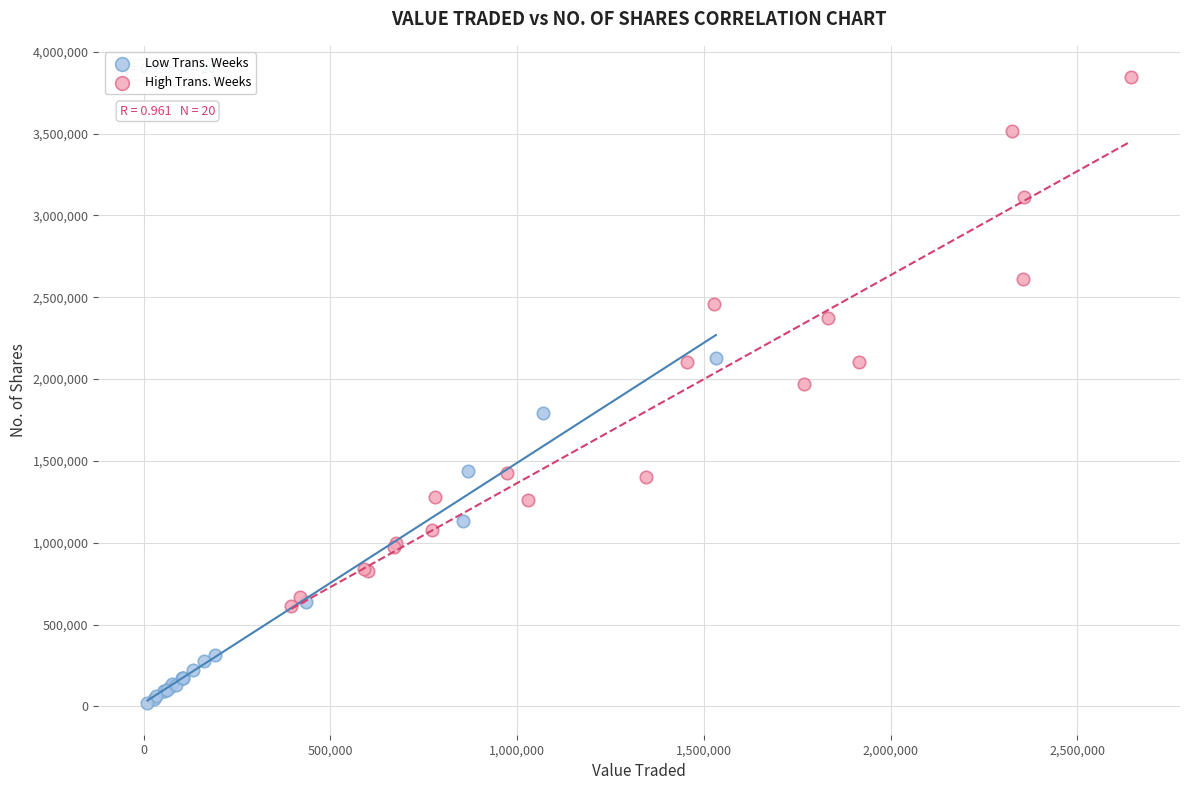

Which series reaches the maximum Y coordinate?

High Trans. Weeks